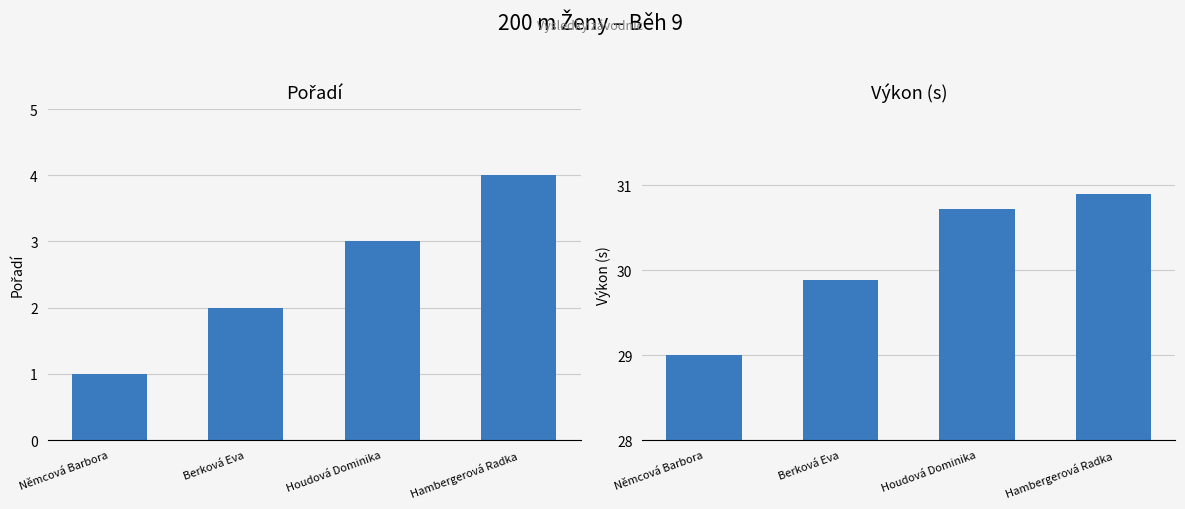

True or false: Pořadí has a value of 2.0 at Berková Eva.

True